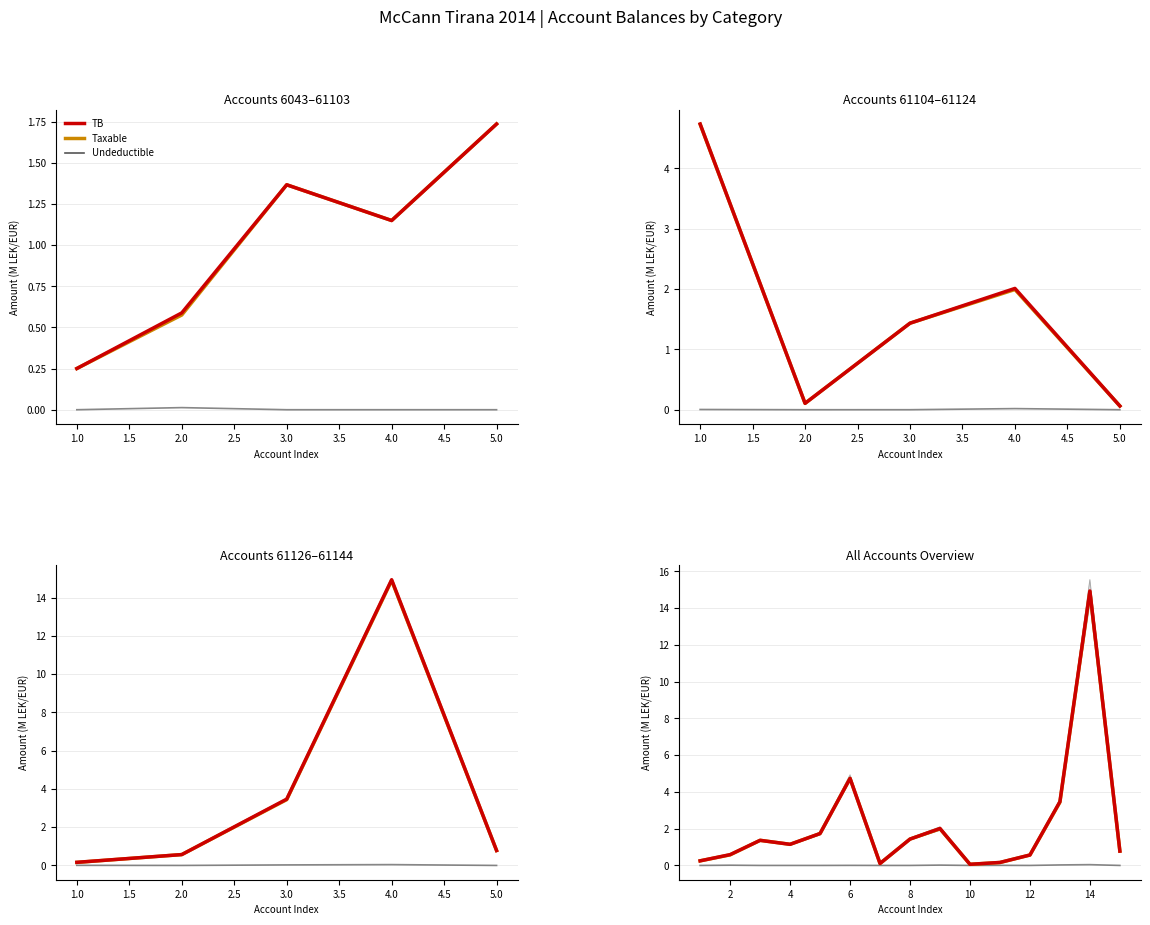

Is the value of TB at 3.5 greater than the value of Taxable at 13?

No